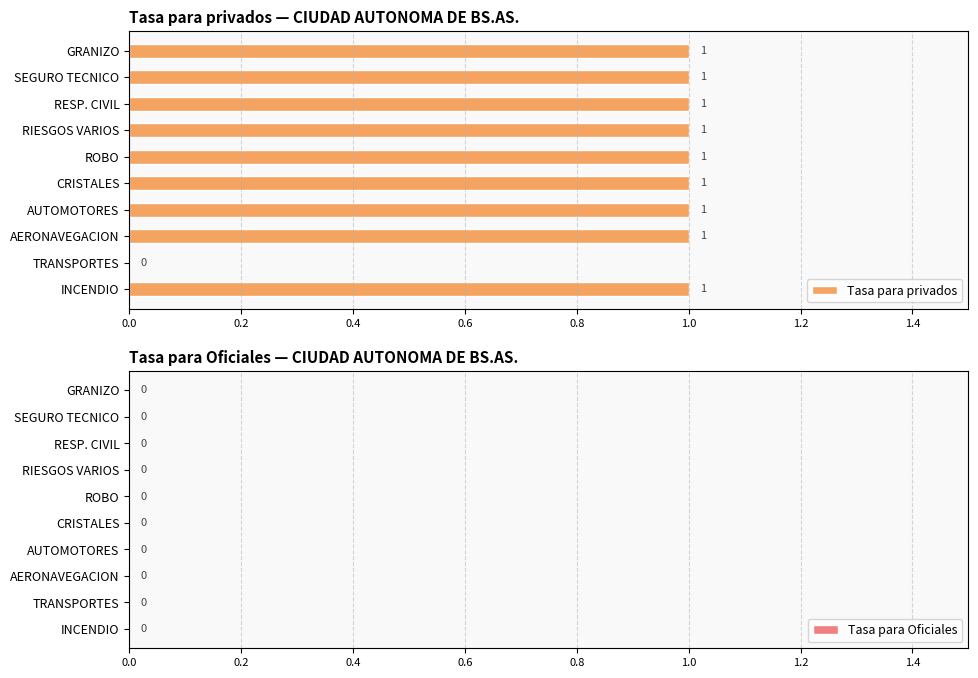

True or false: the data shows 0 at TRANSPORTES.

True